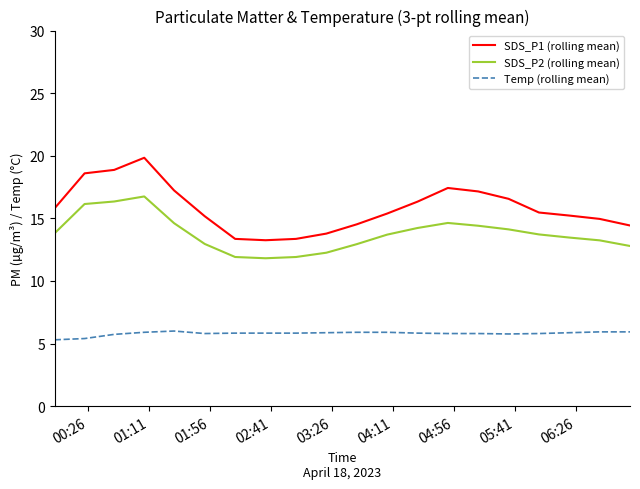

Rank the series by their maximum value, from lowest to highest.

Temp (rolling mean), SDS_P2 (rolling mean), SDS_P1 (rolling mean)